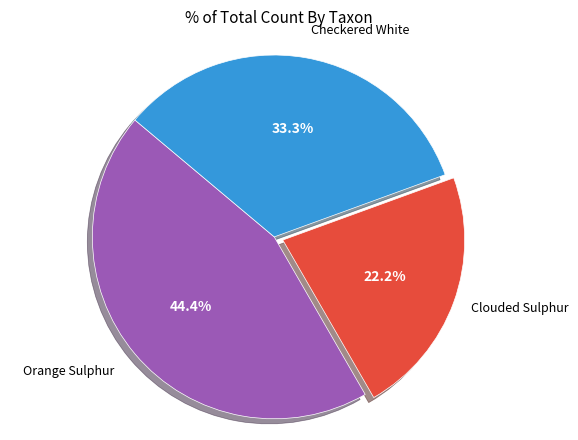

How many segments does this pie chart have?

3